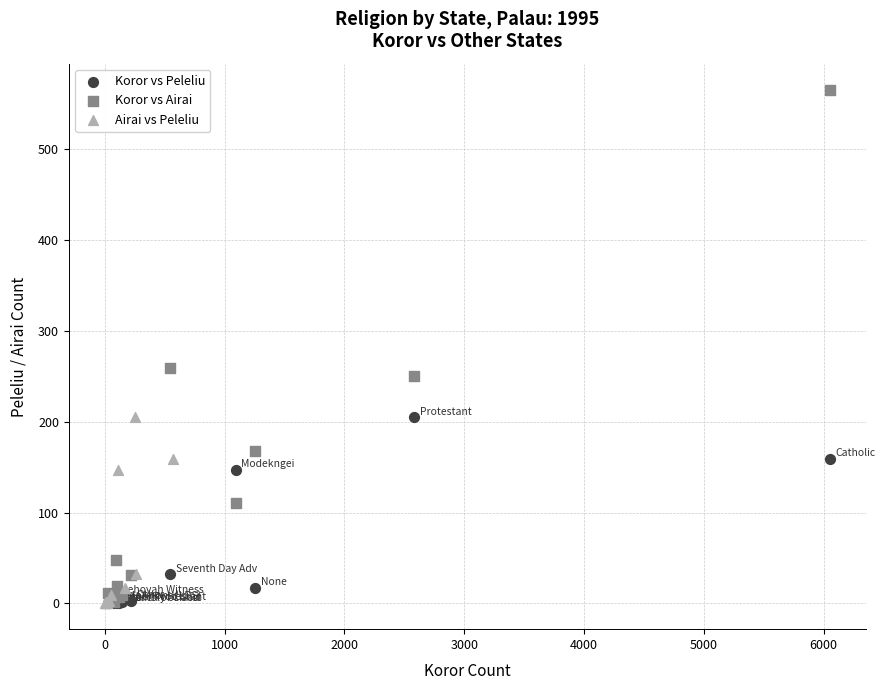

What are all the series names shown in the legend?

Koror vs Peleliu, Koror vs Airai, Airai vs Peleliu